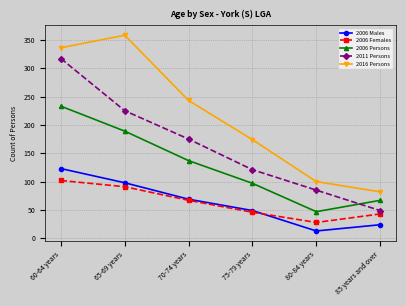

How many data points does each series have?

6